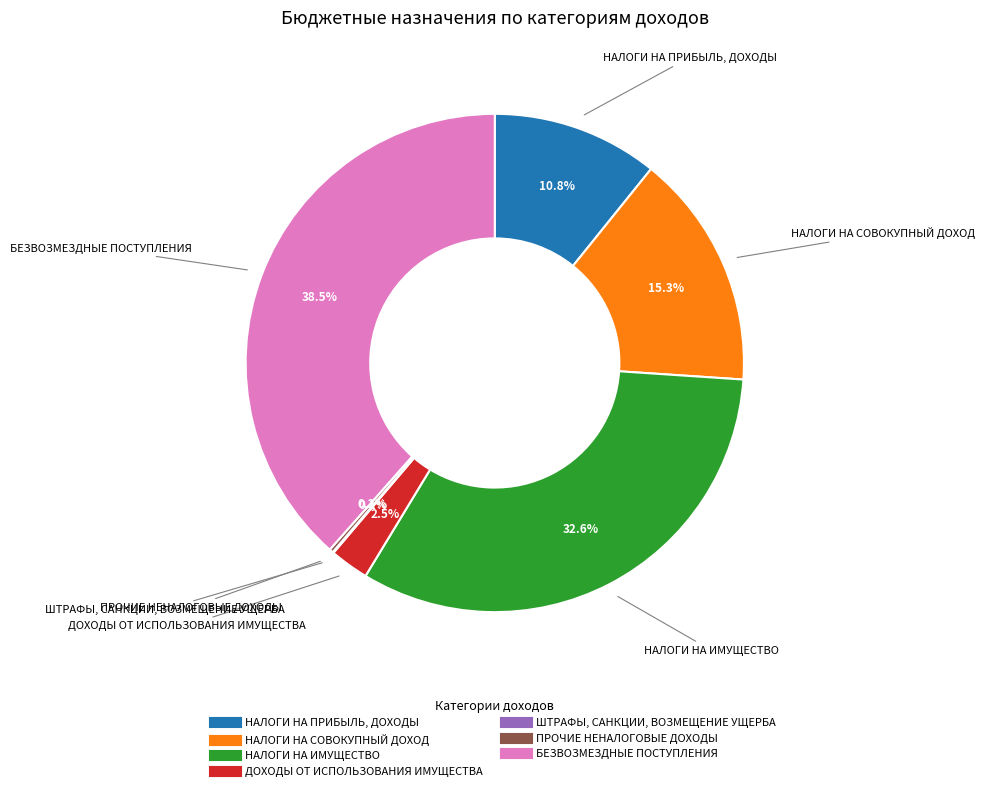

What percentage is NOT represented by НАЛОГИ НА ИМУЩЕСТВО?

67.4%